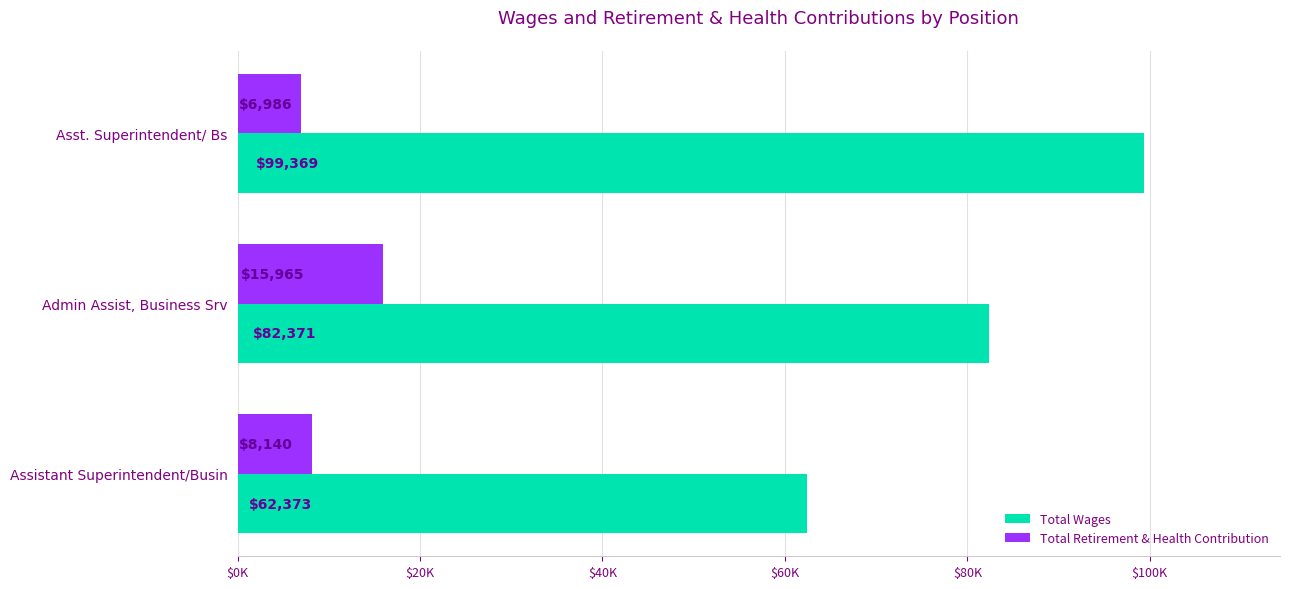

What position from the left is Admin Assist, Business Srv?

2